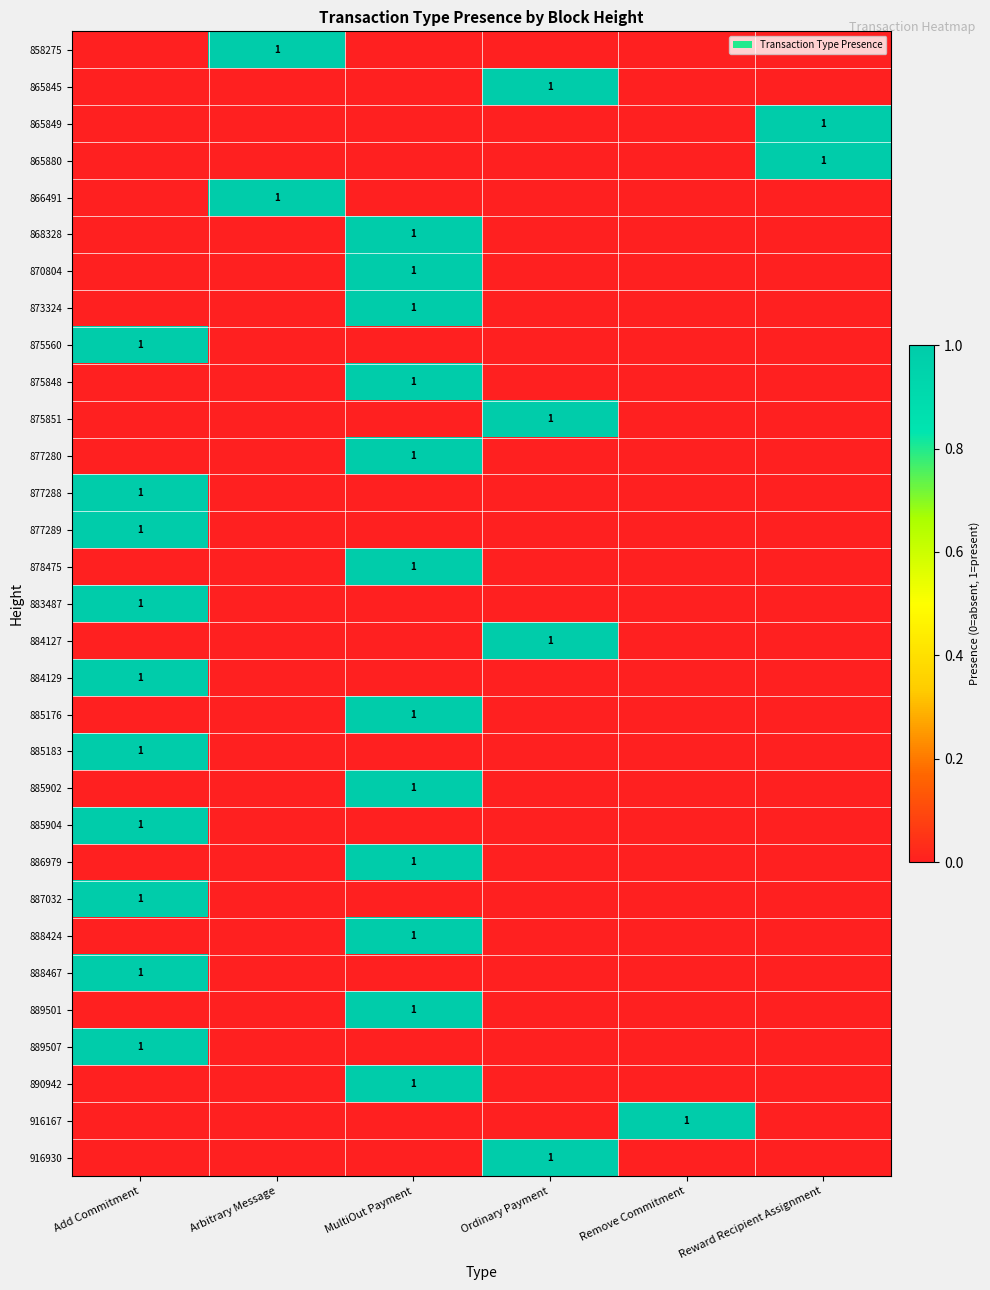

What is the total value across all series at MultiOut Payment?

12